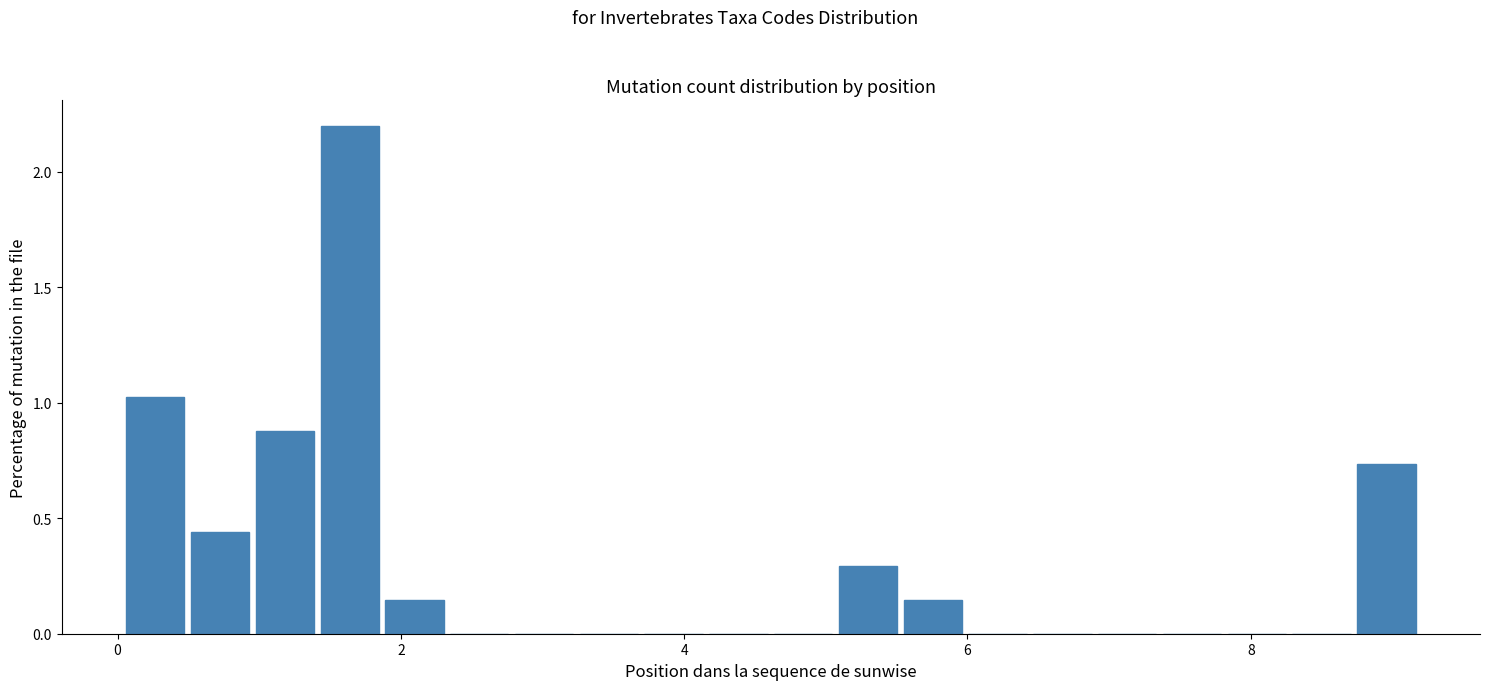

Around what value on the x-axis is the tallest bar? Give the approximate position of its centre, as read against the axis.

1.6